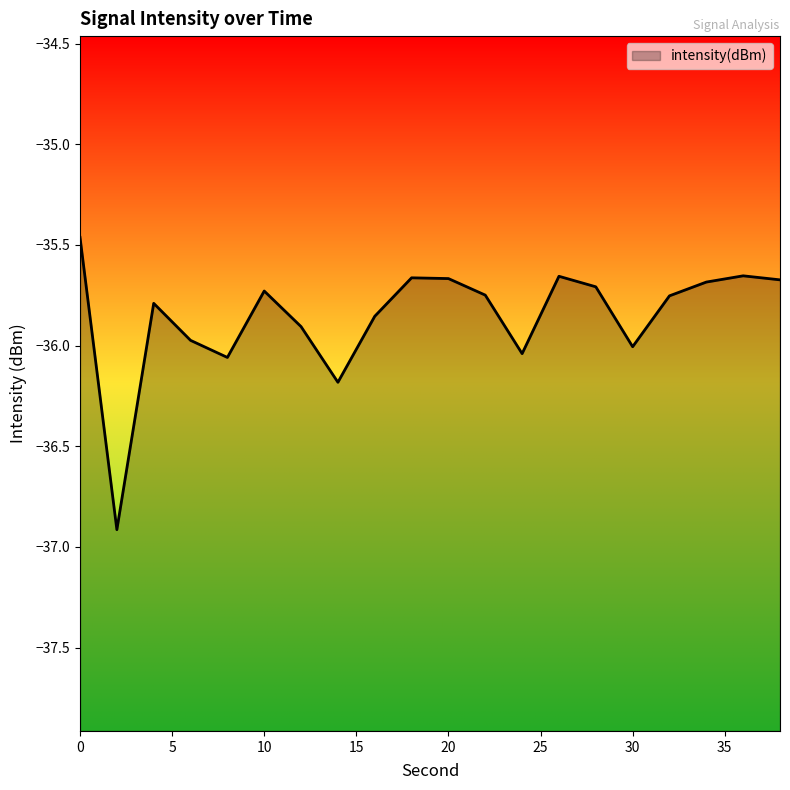

How many points are lower than both their immediate neighbors (excluding endpoints)?

5